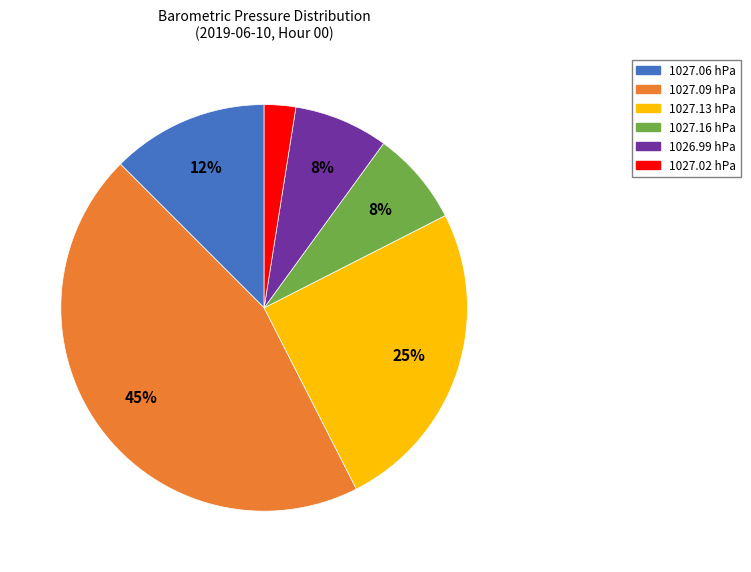

Combined, do 1027.09 hPa and 1027.02 hPa account for over 50%?

No